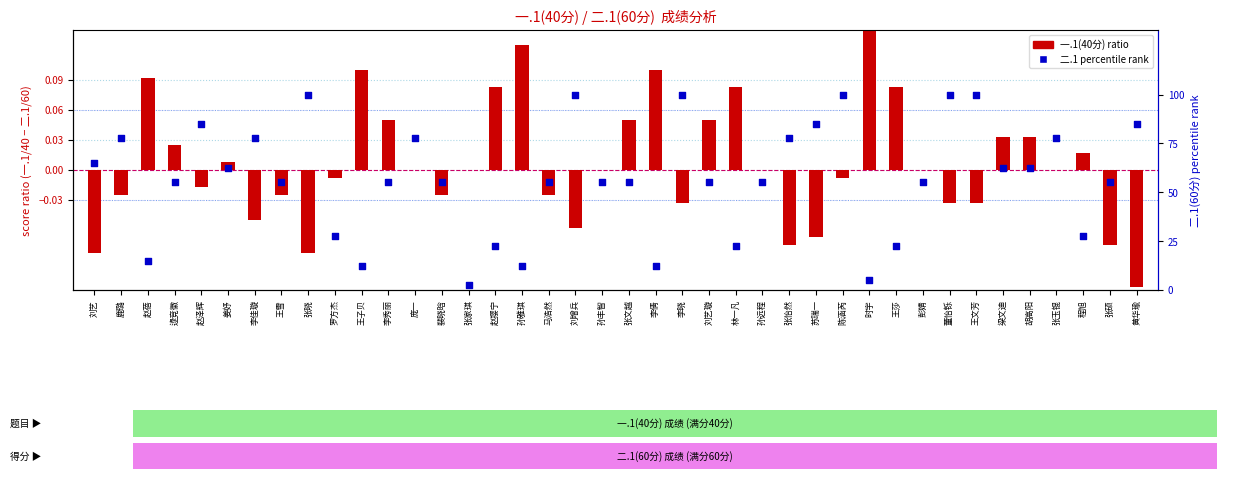

At how many categories does at least one series exceed 69?

14